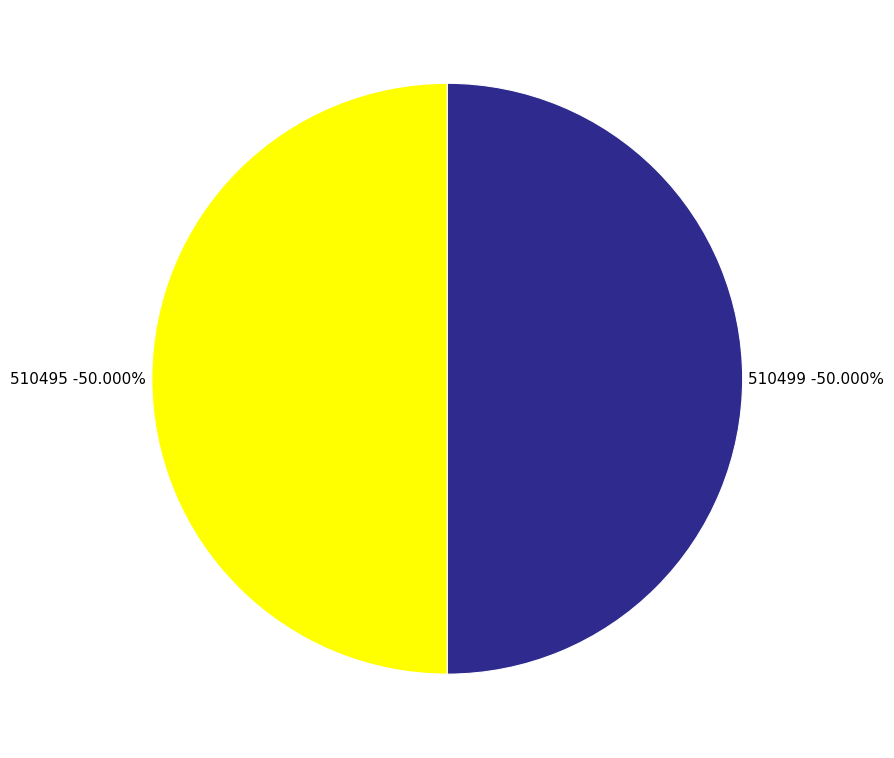

To the nearest percent, what percentage of the pie is 510495?

50%